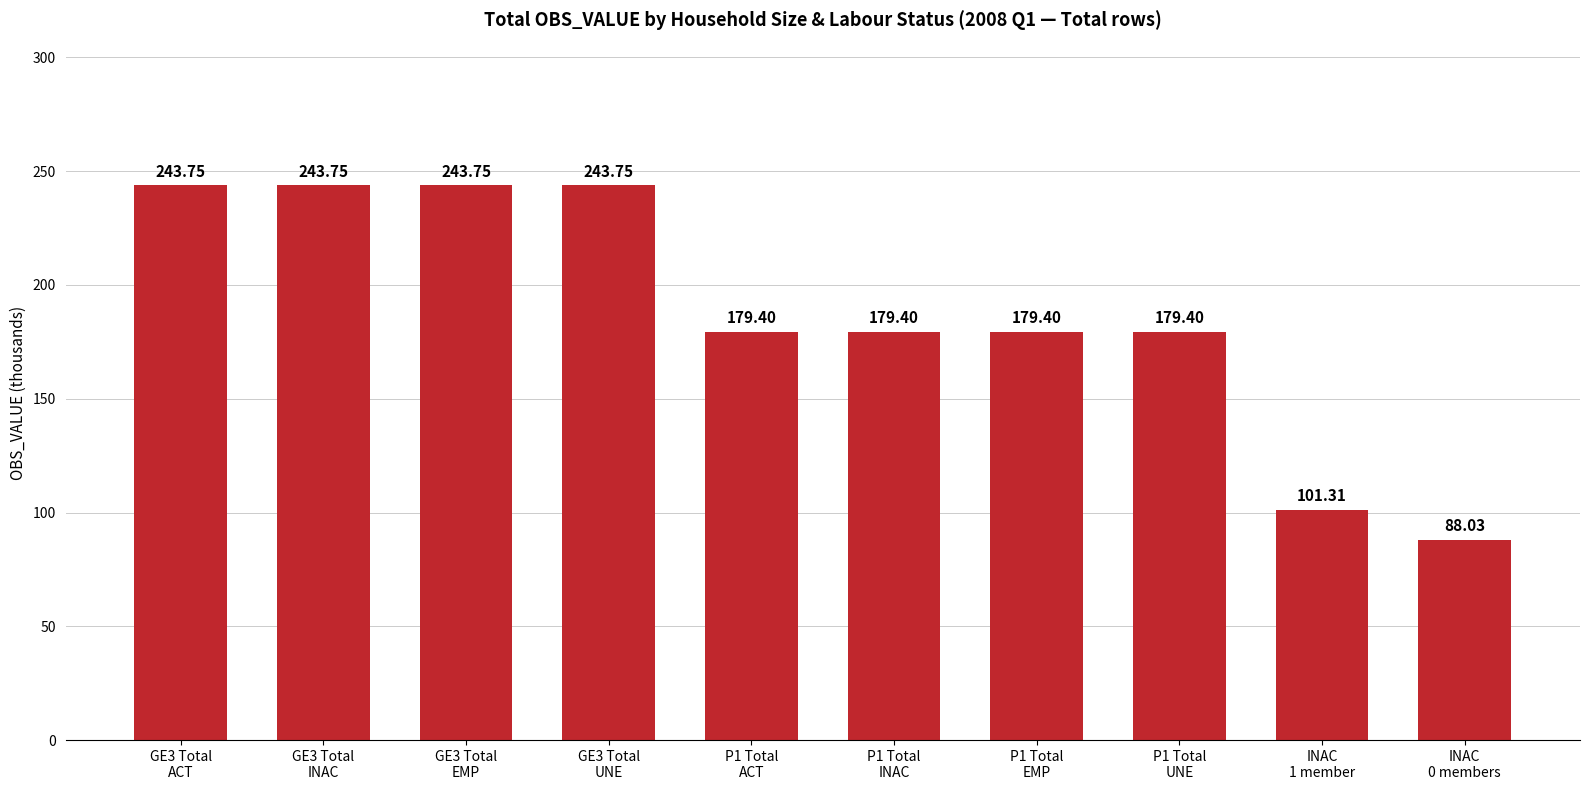

How many data points are less than 179?

2